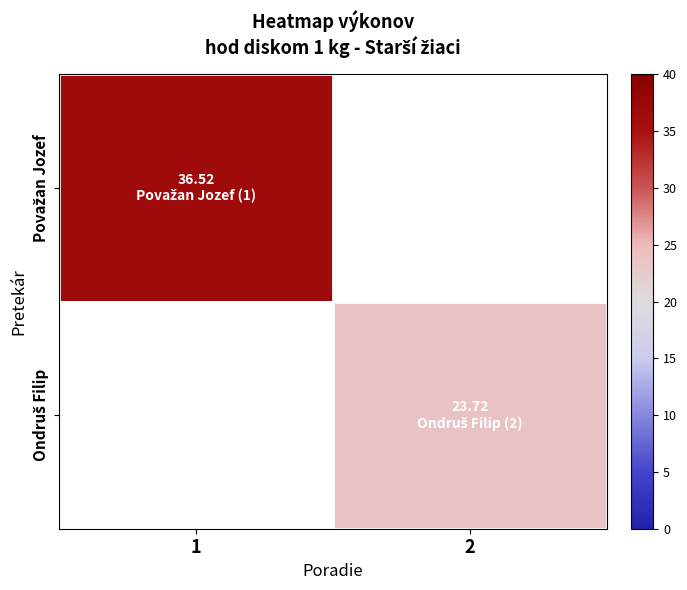

List the series in order of their peak value, highest first.

Považan Jozef, Ondruš Filip